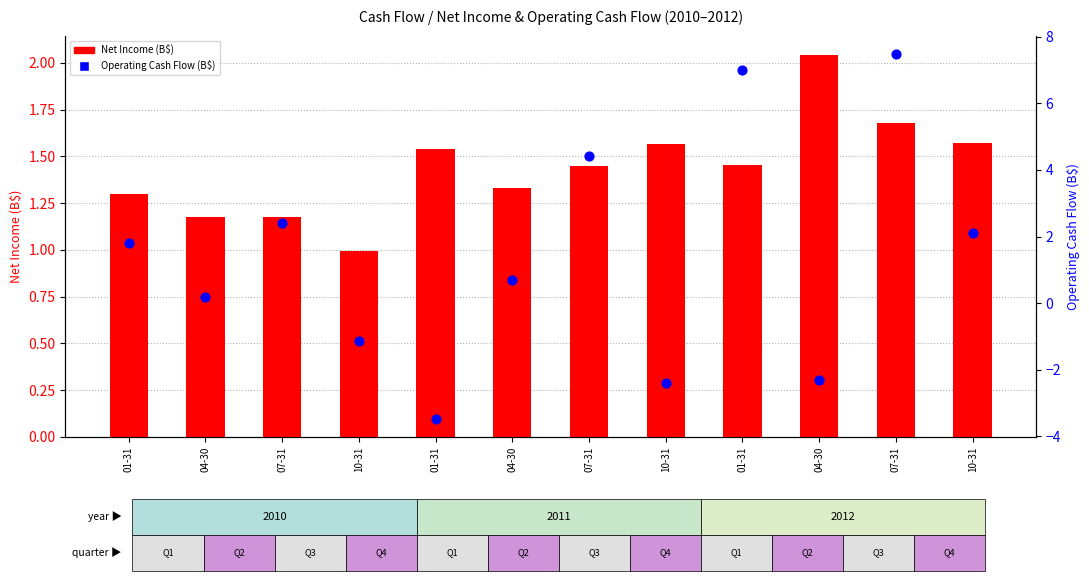

Which series has the widest spread of Y values?

Operating Cash Flow (B$)